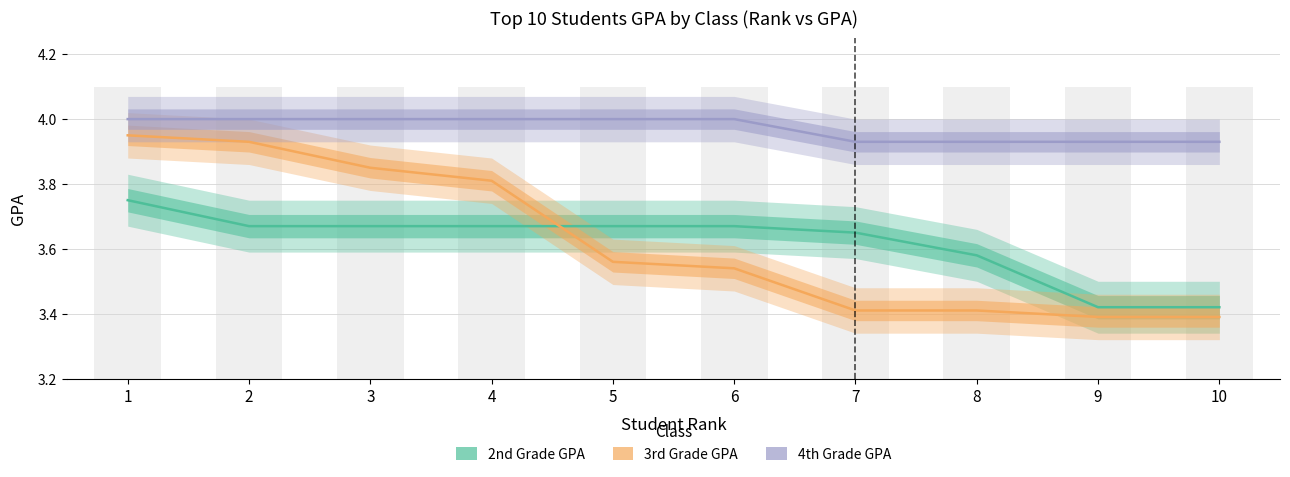

At which category is the sum across all series the highest?

1